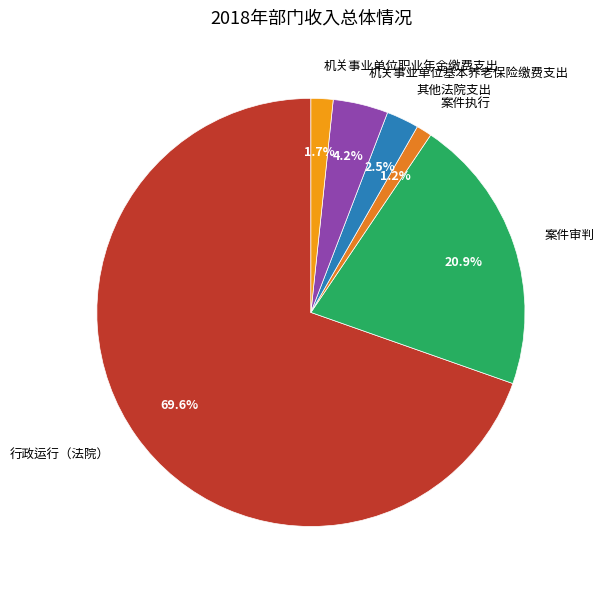

What percentage is the 案件审判 slice, to the nearest percent?

21%